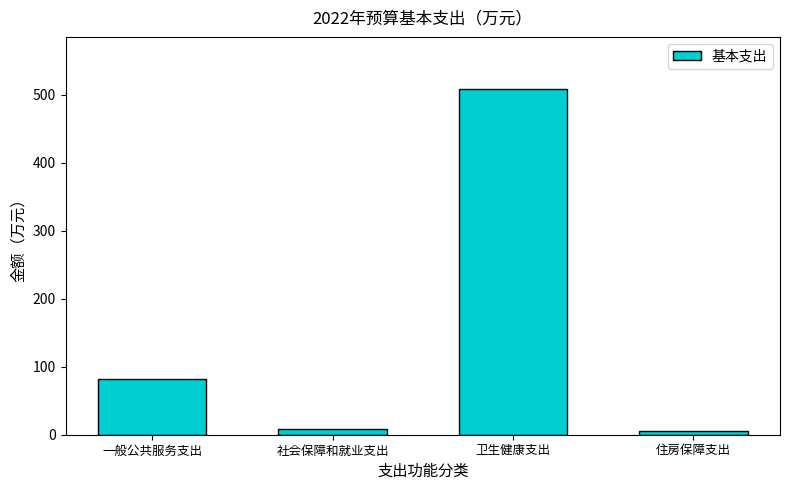

At which label does the data first exceed 81?

一般公共服务支出